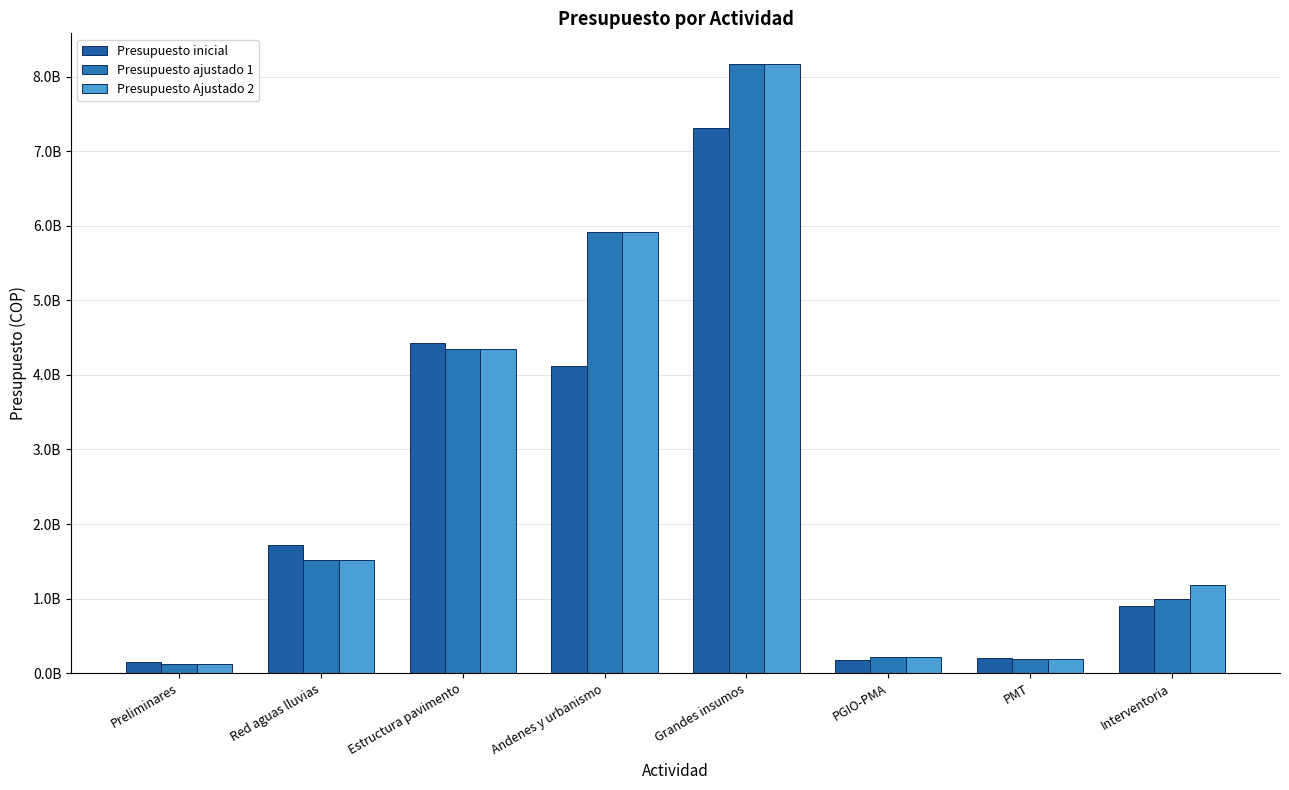

At which label is Presupuesto inicial closest to 3730955679?

Andenes y urbanismo